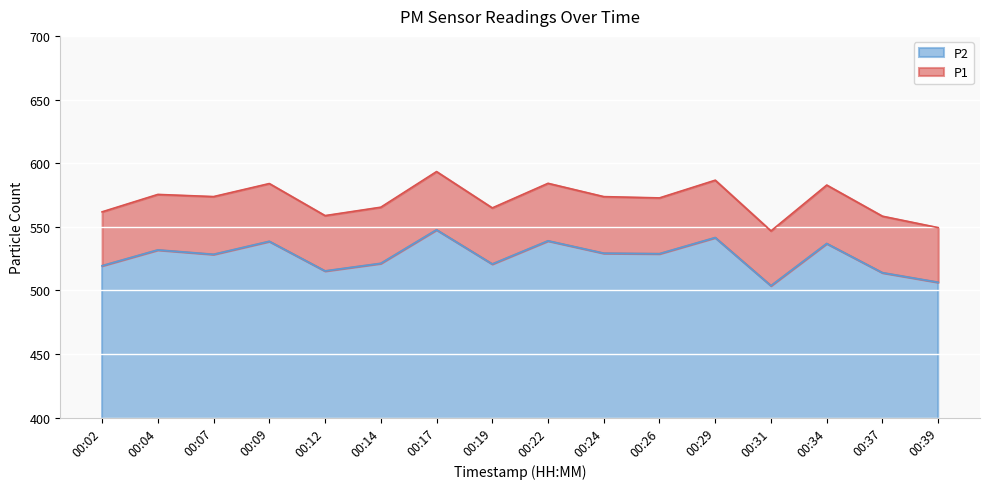

List the series in order of their peak value, lowest first.

P2, P1